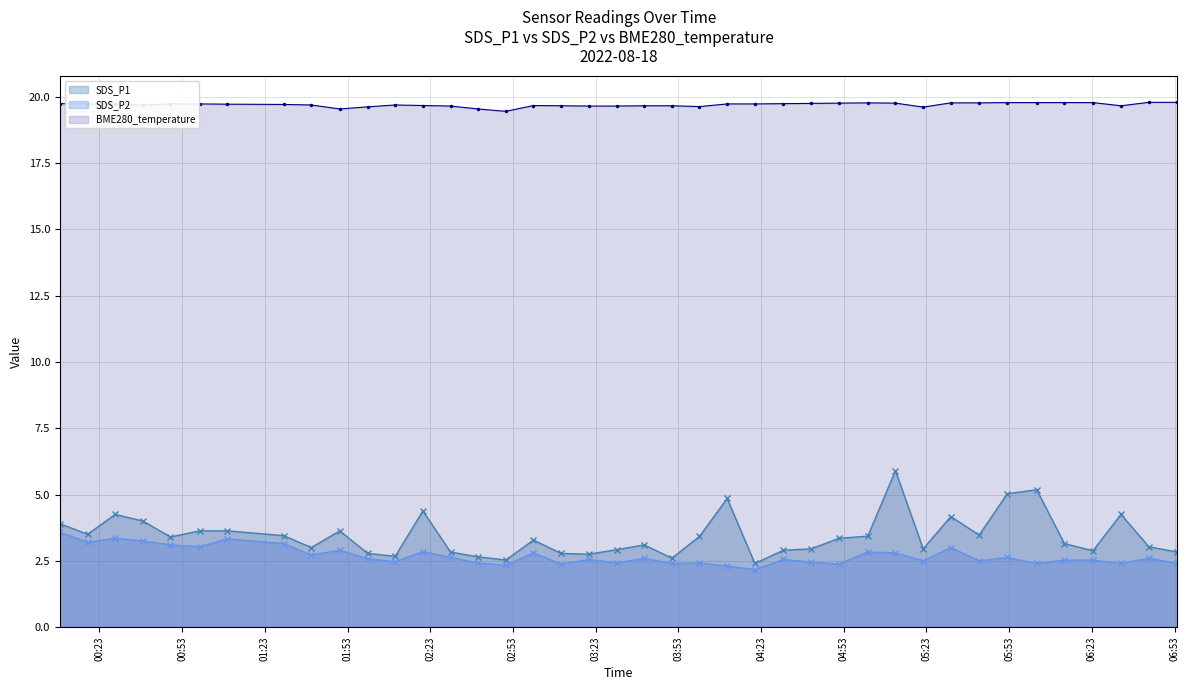

True or false: SDS_P2 and BME280_temperature intersect in this chart.

False